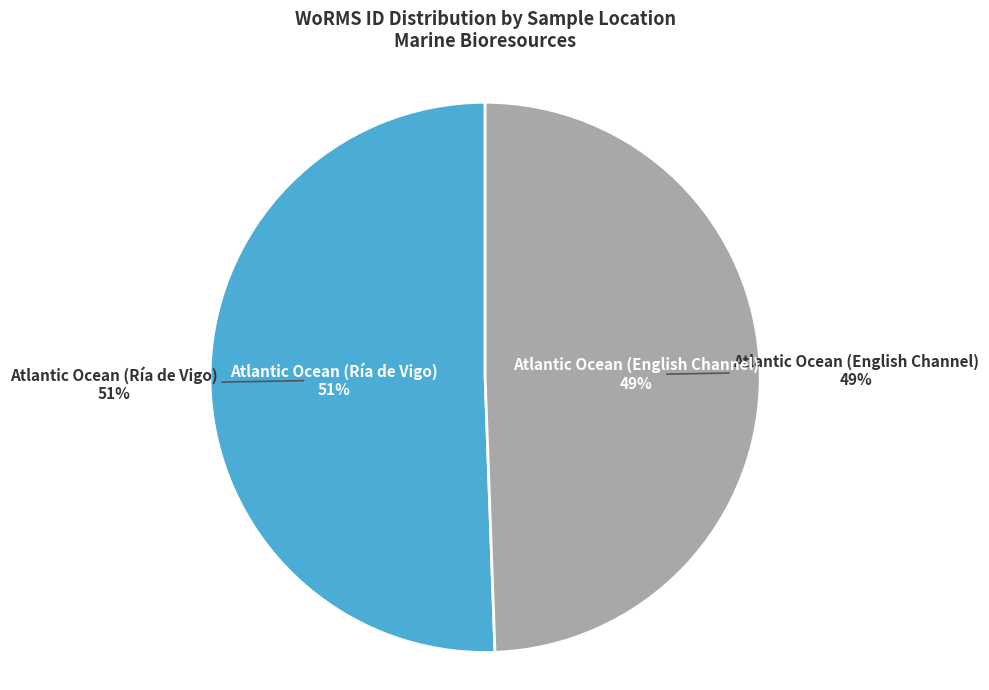

Rank the categories by value from highest to lowest.

Atlantic Ocean (Ría de Vigo), Atlantic Ocean (English Channel)